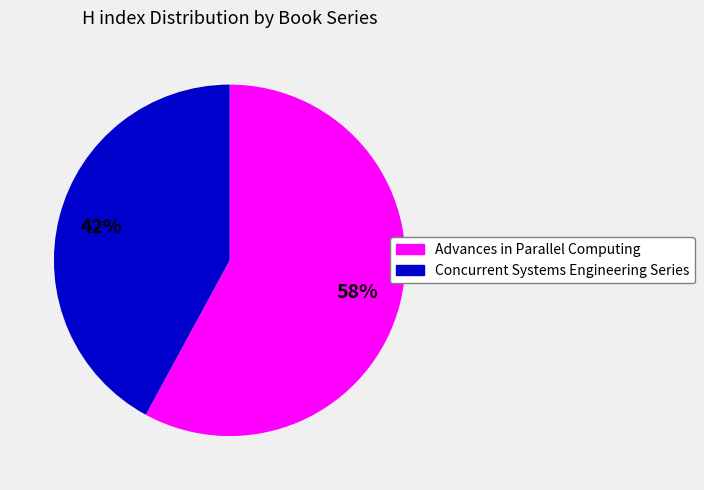

The Advances in Parallel Computing slice represents 58% of the pie. True or false?

True